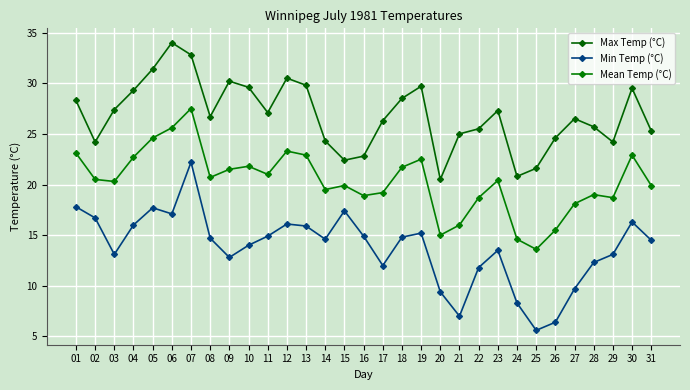

True or false: Min Temp (°C) and Mean Temp (°C) intersect in this chart.

False